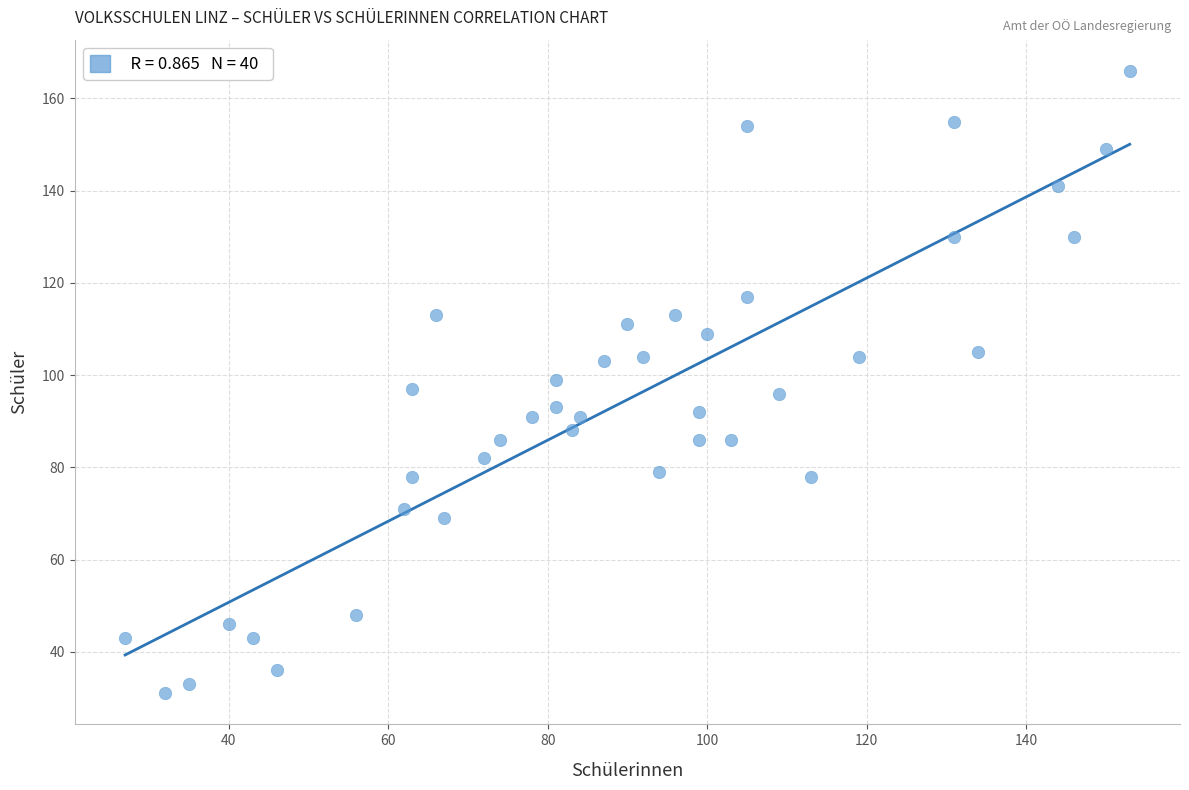

What is the range of X values (max minus min)?

126